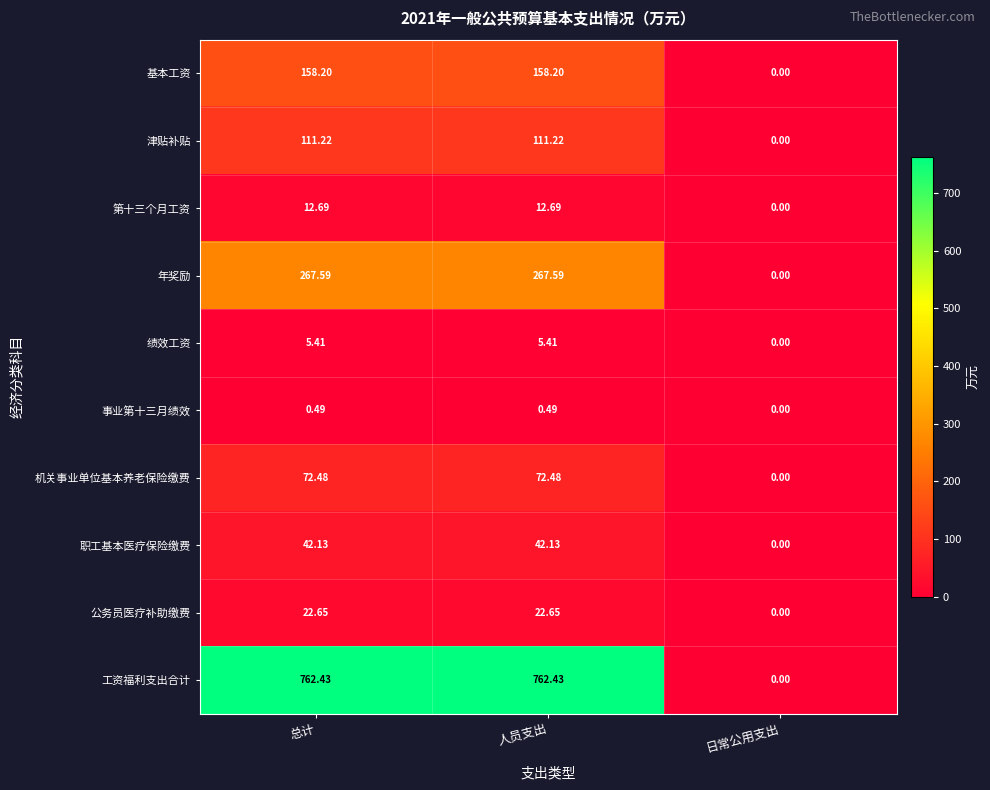

Where does the 工资福利支出合计 series first go above 762?

总计